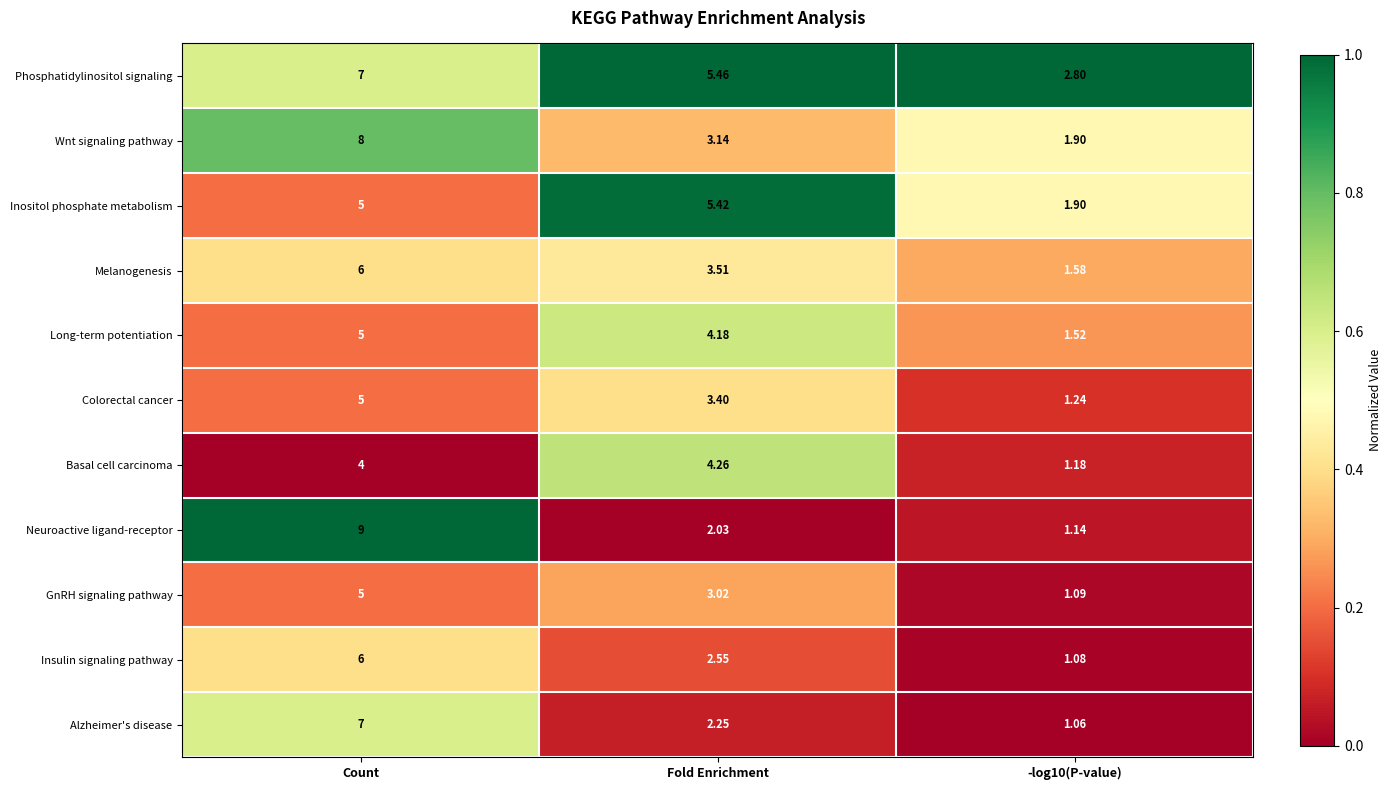

Between Count and -log10(P-value), which series saw the biggest shift?

Neuroactive ligand-receptor